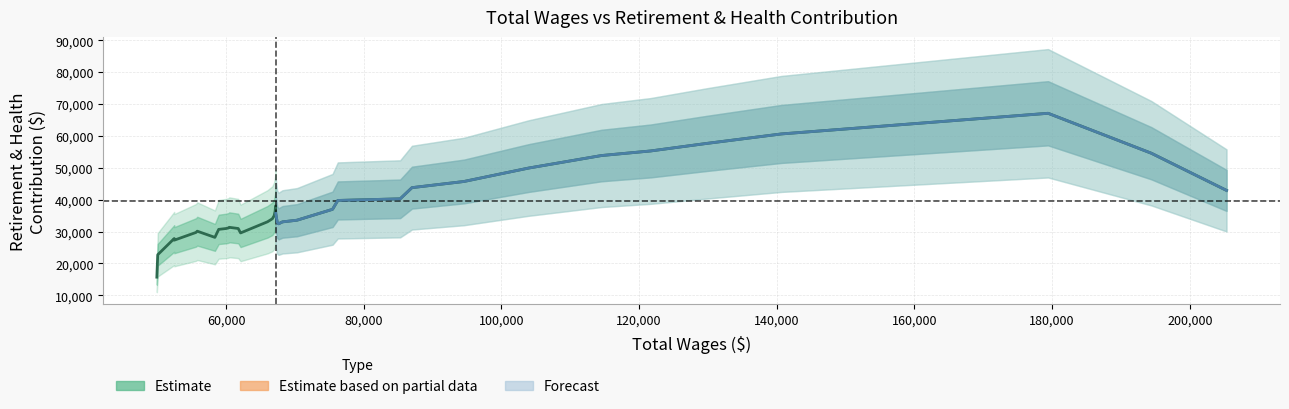

What is the minimum value shown in the chart?

15705.4